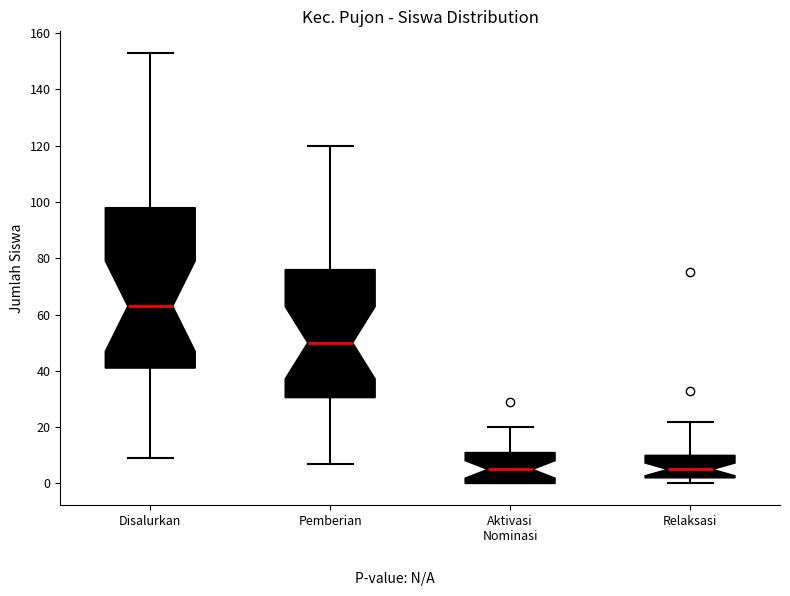

Comparing the boxes themselves (not the whiskers), which one is the tallest?

Disalurkan